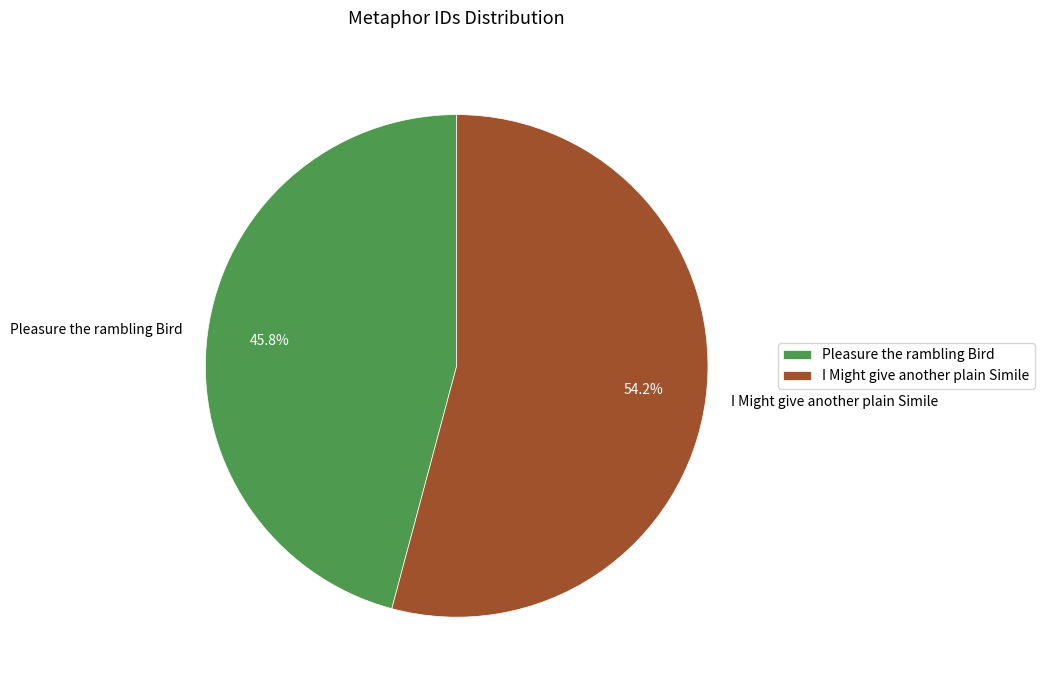

Between Pleasure the rambling Bird and I Might give another plain Simile, which is larger?

I Might give another plain Simile